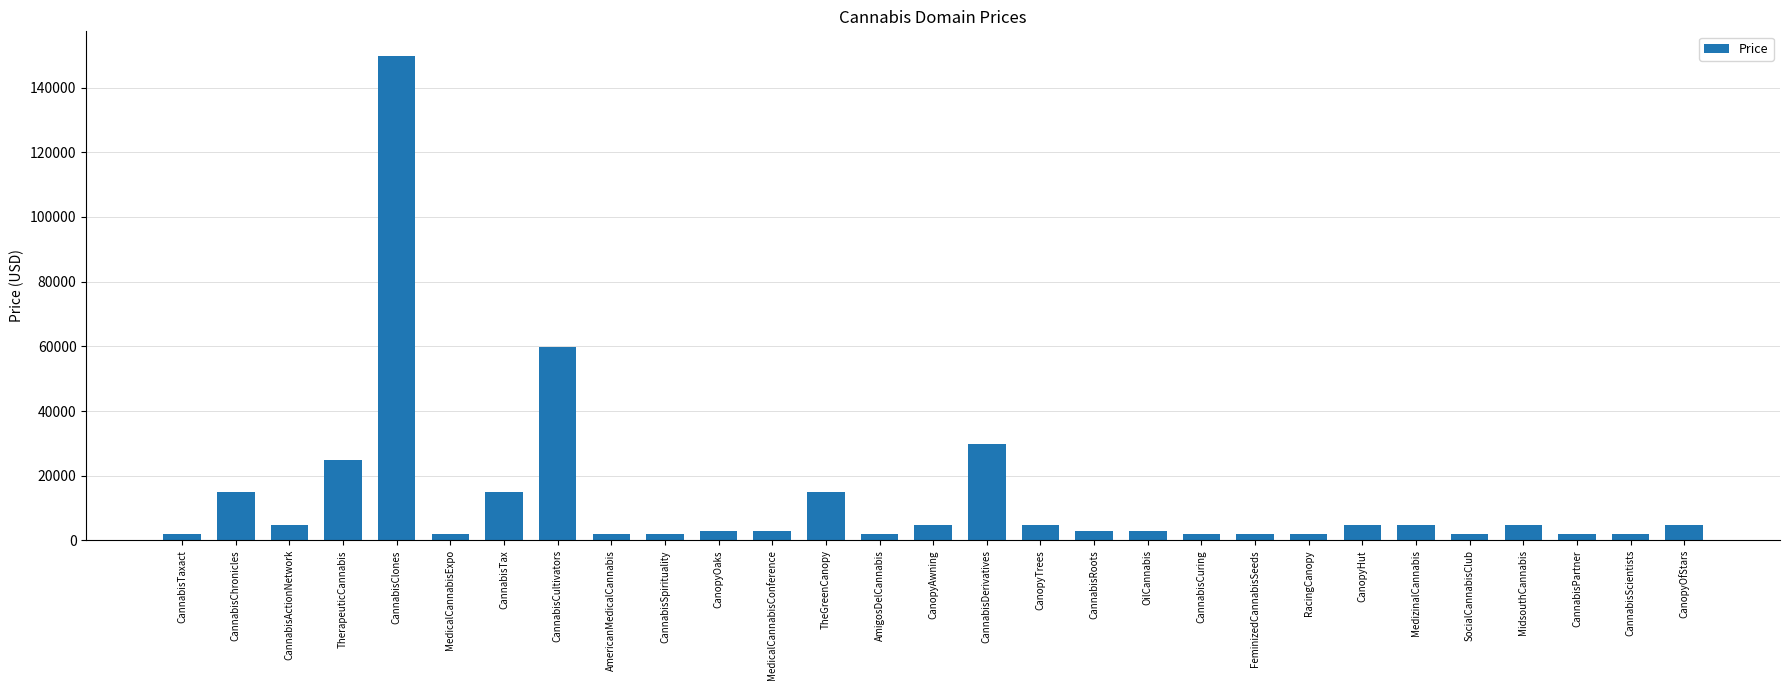

Between CannabisClones and CanopyOaks, which is larger?

CannabisClones